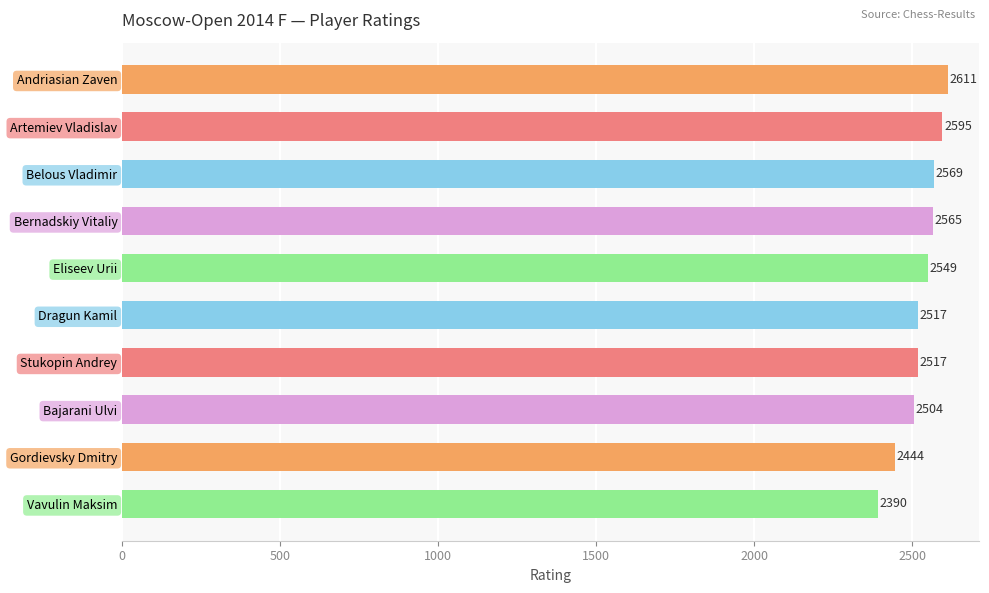

What is the sum of the values at Artemiev Vladislav and Belous Vladimir?

5164